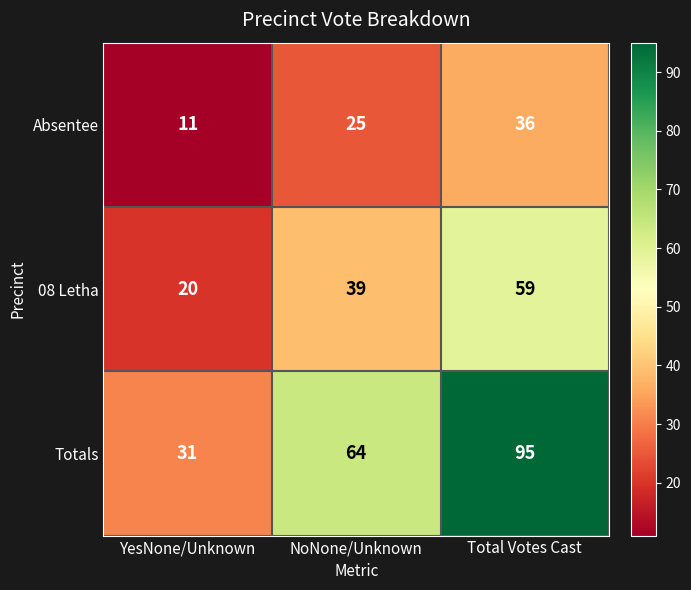

Which category has the highest value across all series?

Total Votes Cast